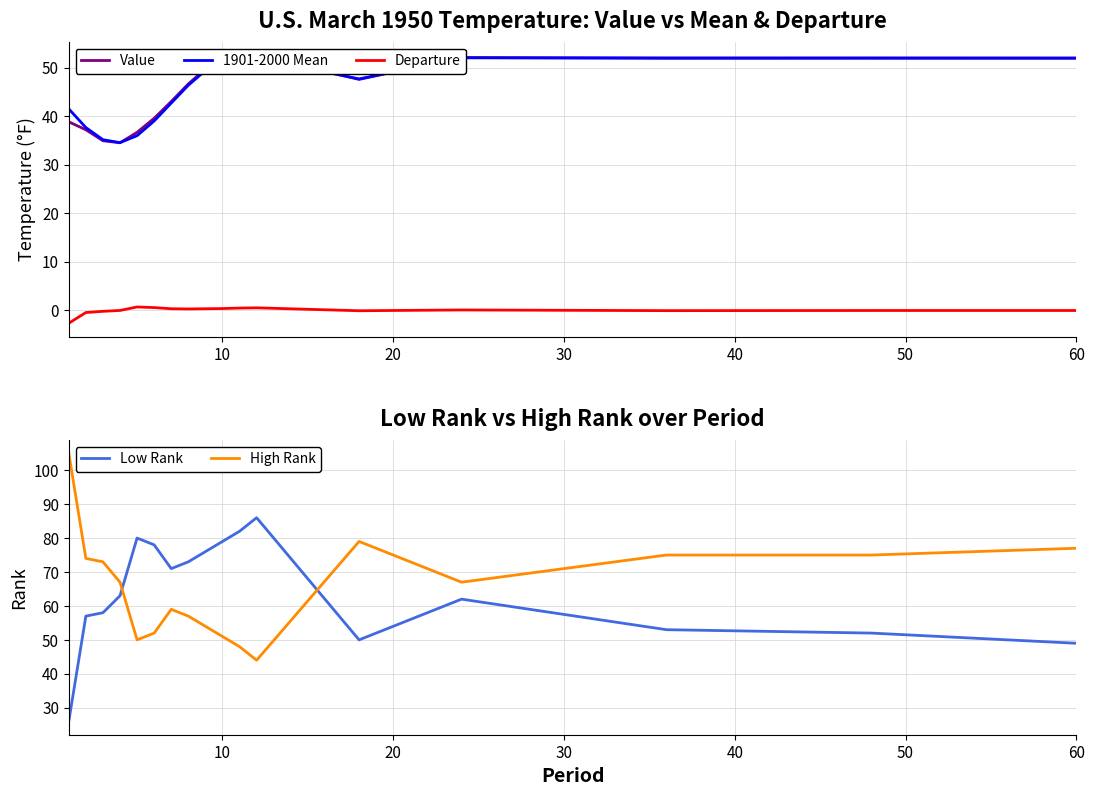

True or false: Departure and Value intersect in this chart.

False